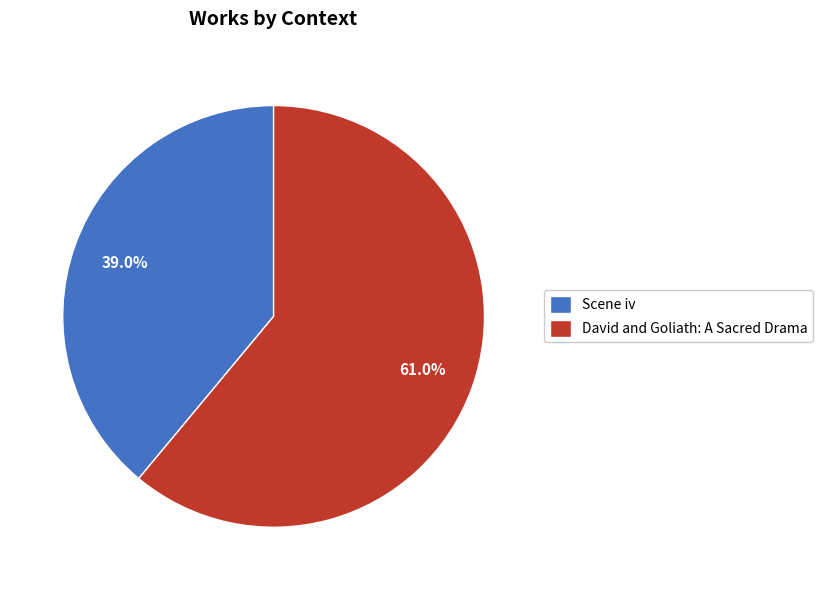

To the nearest percent, what is the average slice percentage?

50%